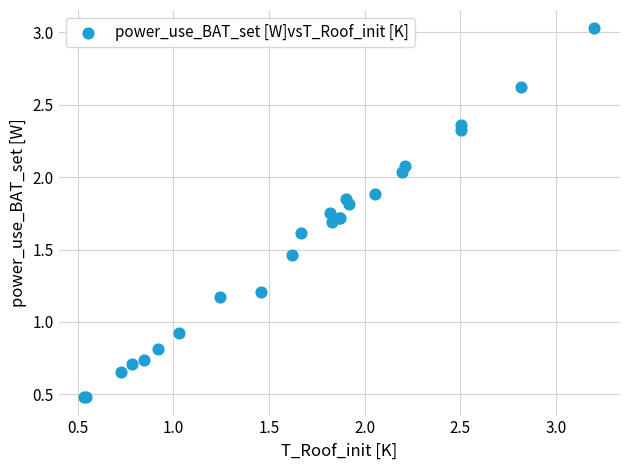

What Y value in the scatter plot is closest to 1?

0.9